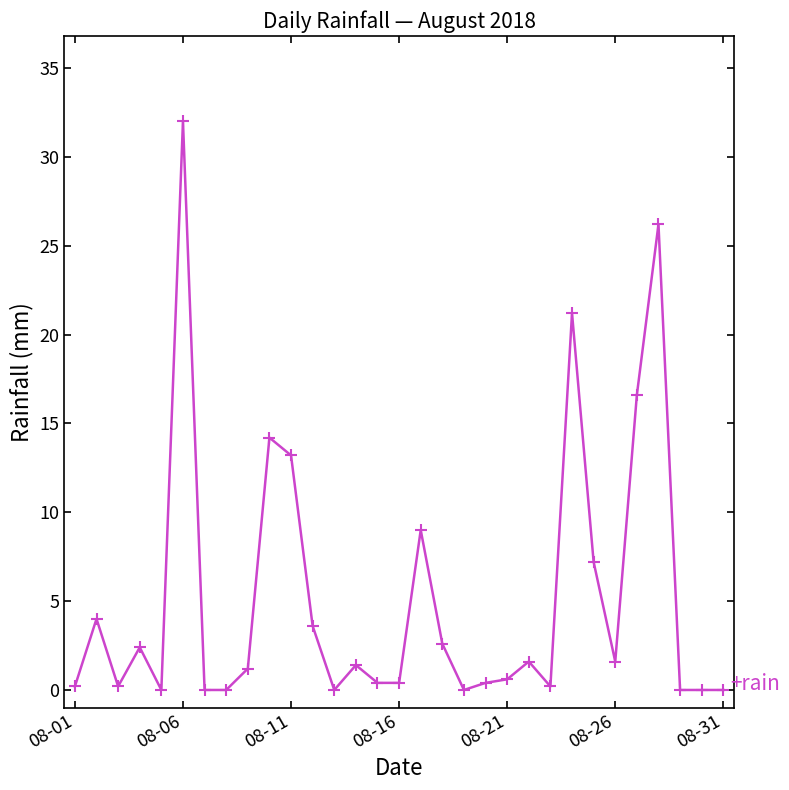

How many values exceed 1?

16